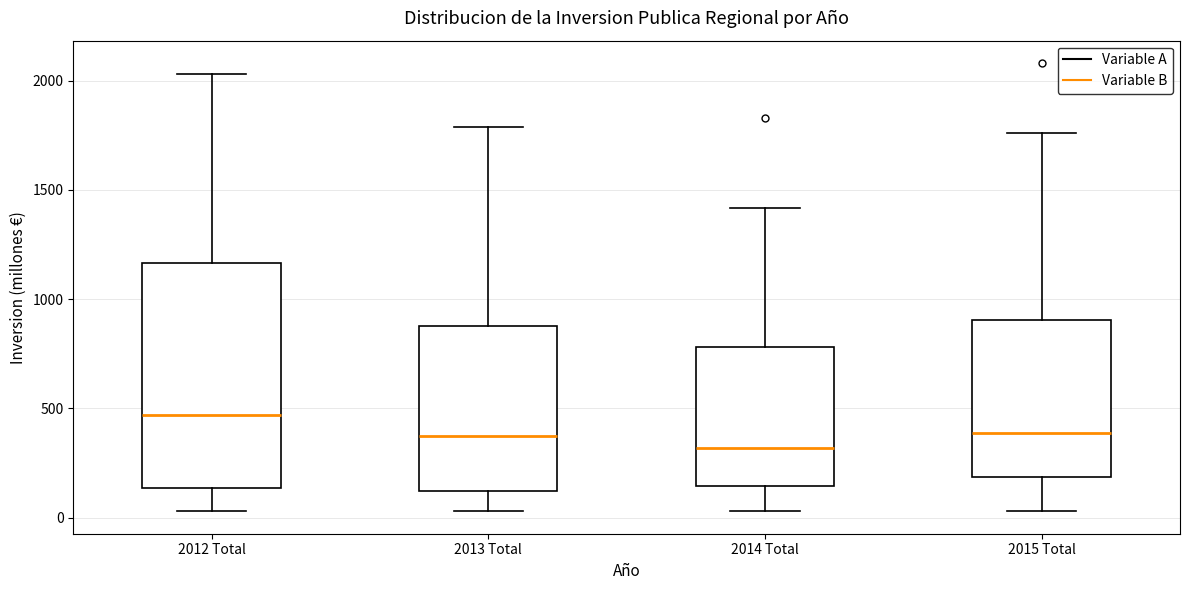

Which box's median line is the lowest?

2014 Total